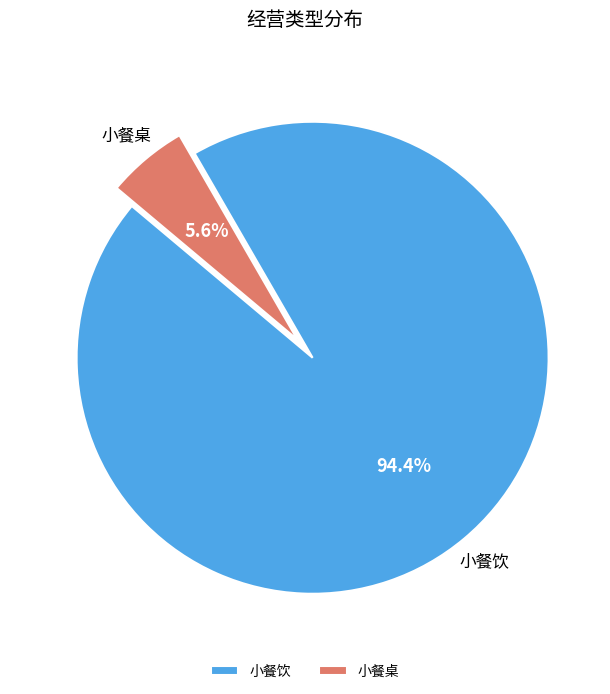

Between 小餐桌 and 小餐饮, which is larger?

小餐饮